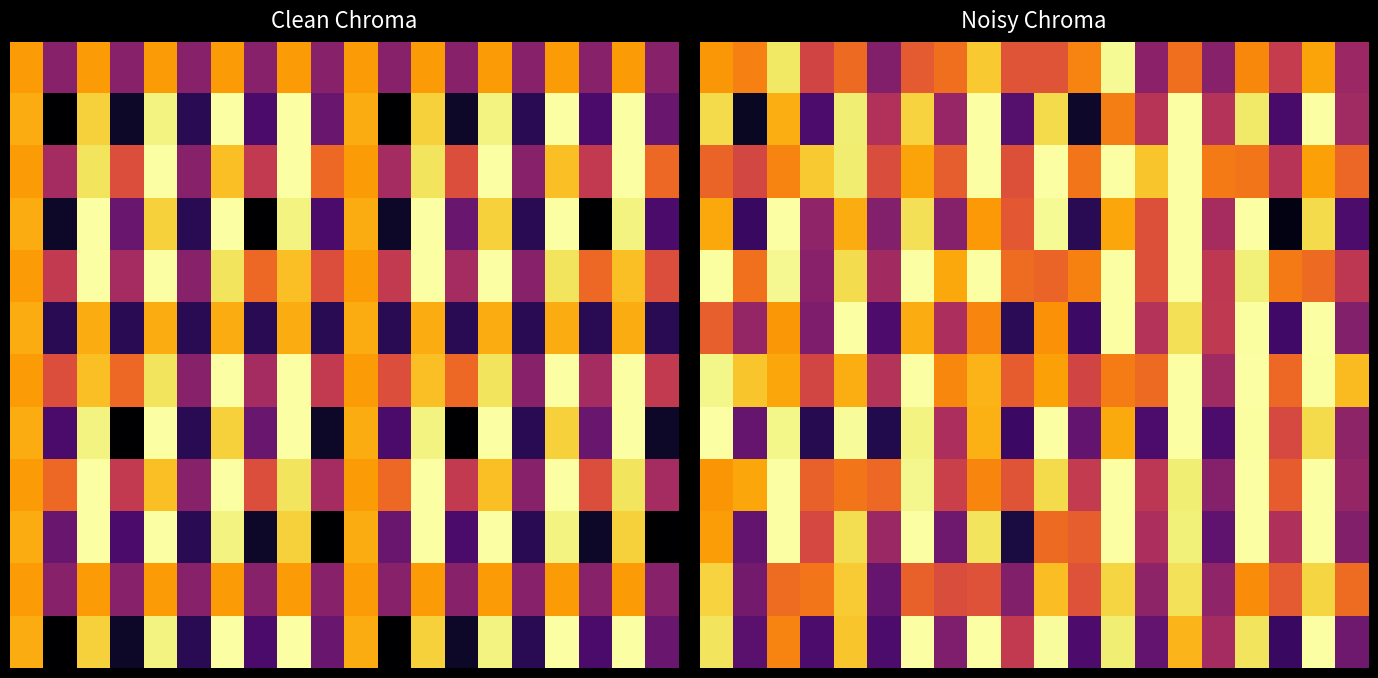

At which category is the sum across all series the highest?

14